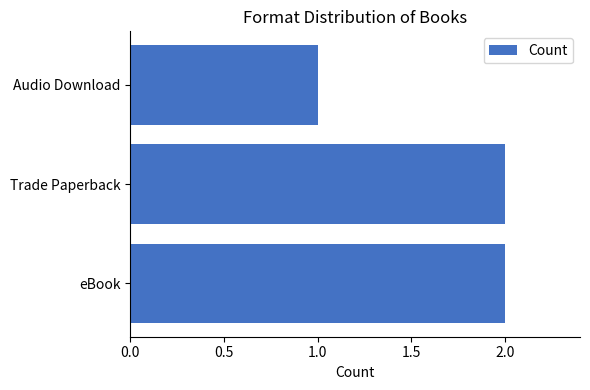

At which category does the chart reach its minimum across all series?

Audio Download